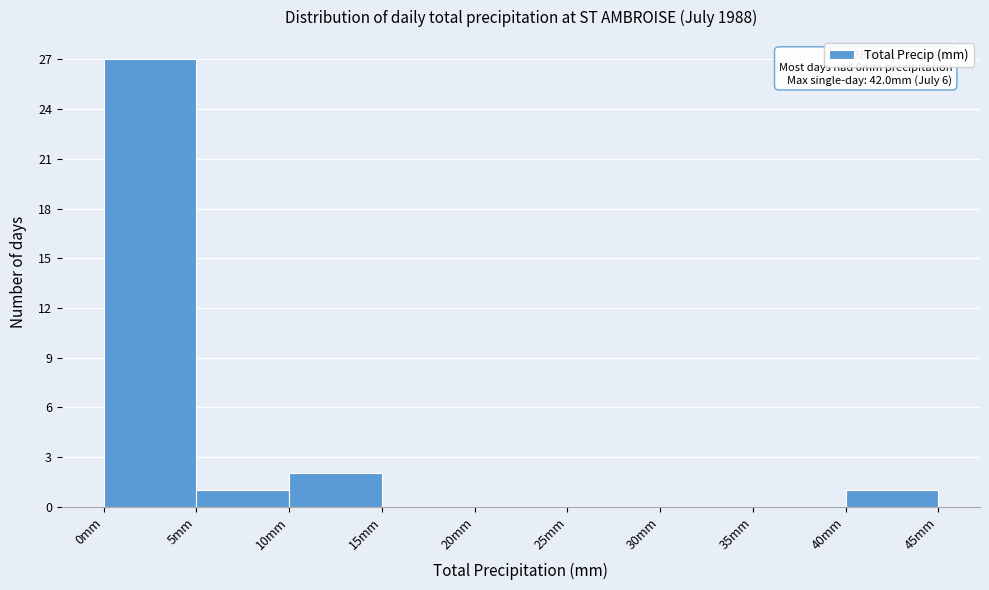

Which range on the x-axis has the tallest bar?

0 to 5